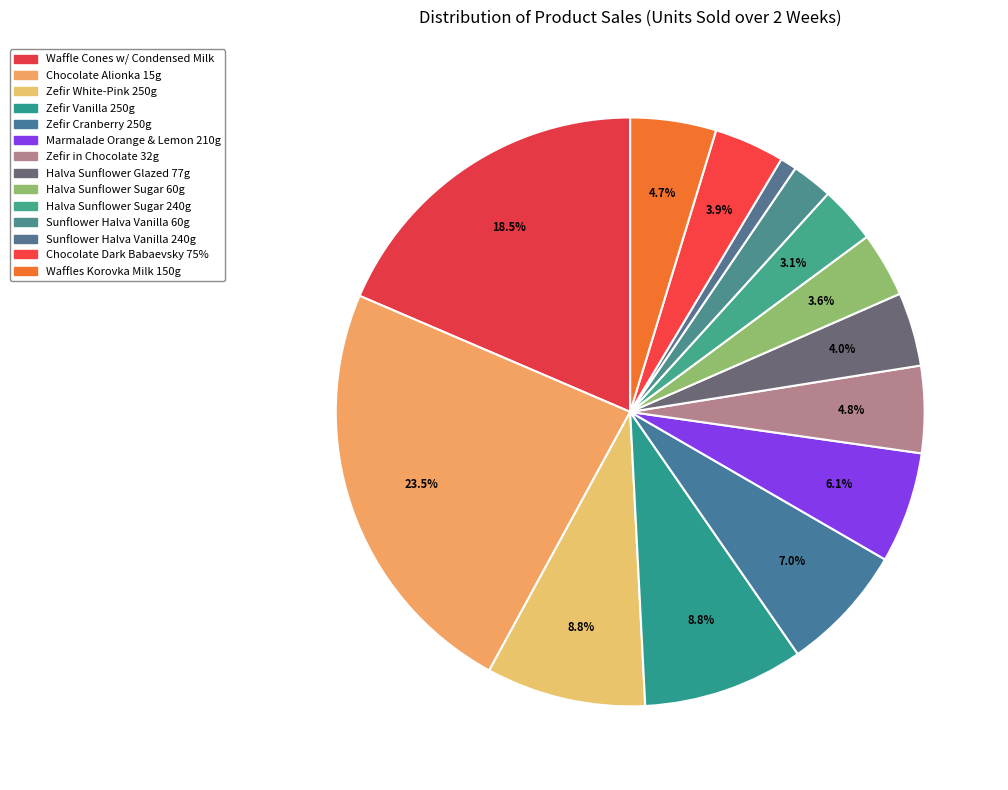

Rank the categories by value from highest to lowest.

CHOCOLATE ALIONKA 15g, WAFFLE CONES WITH CONDENSED MILK, ZEFIR VANILLA 250 g, ZEFIR WHITE-PINK 250 g, ZEFIR CRANBERRY 250 g, MARMALADE ORANGE AND LEMON SLICES 210 g, ZEFIR IN CHOCOLATE 32 g, WAFFLES KOROVKA MILK 150g, HALVA SUNFLOWER GLAZED 77 g, CHOCOLATE DARK BABAEVSKY 75 COCOA, HALVA SUNFLOWER SUGAR 60 g, HALVA SUNFLOWER SUGAR 240 g, SUNFLOWER HALVA VANILLA FLAVOR 60 g, SUNFLOWER HALVA VANILLA FLAVOR 240 g